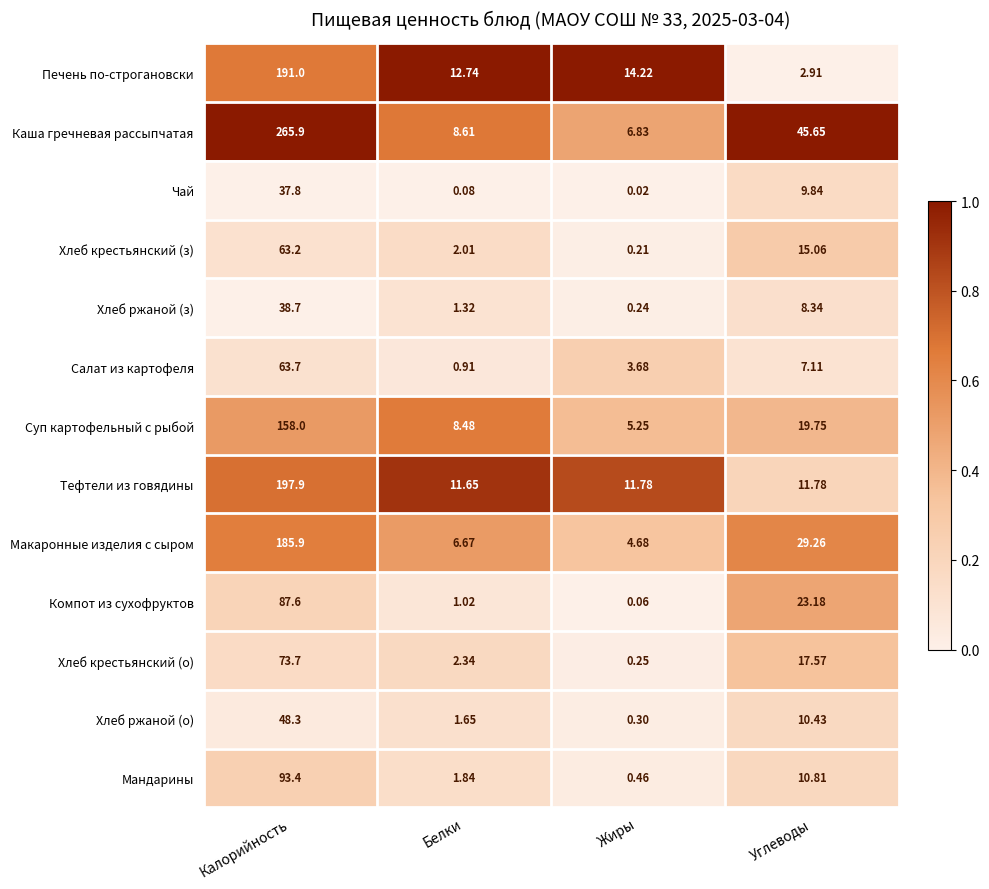

Which series changed the most between Калорийность and Жиры?

Каша гречневая рассыпчатая